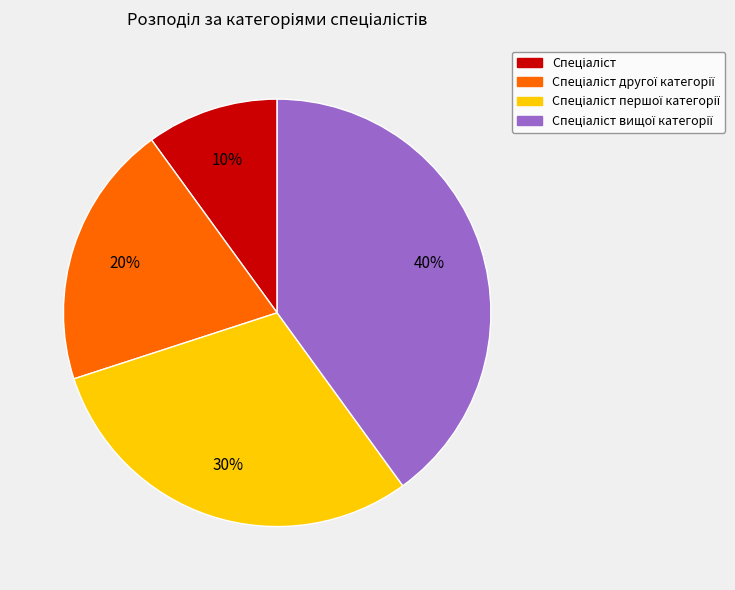

Is there any slice that represents more than half of the pie?

No